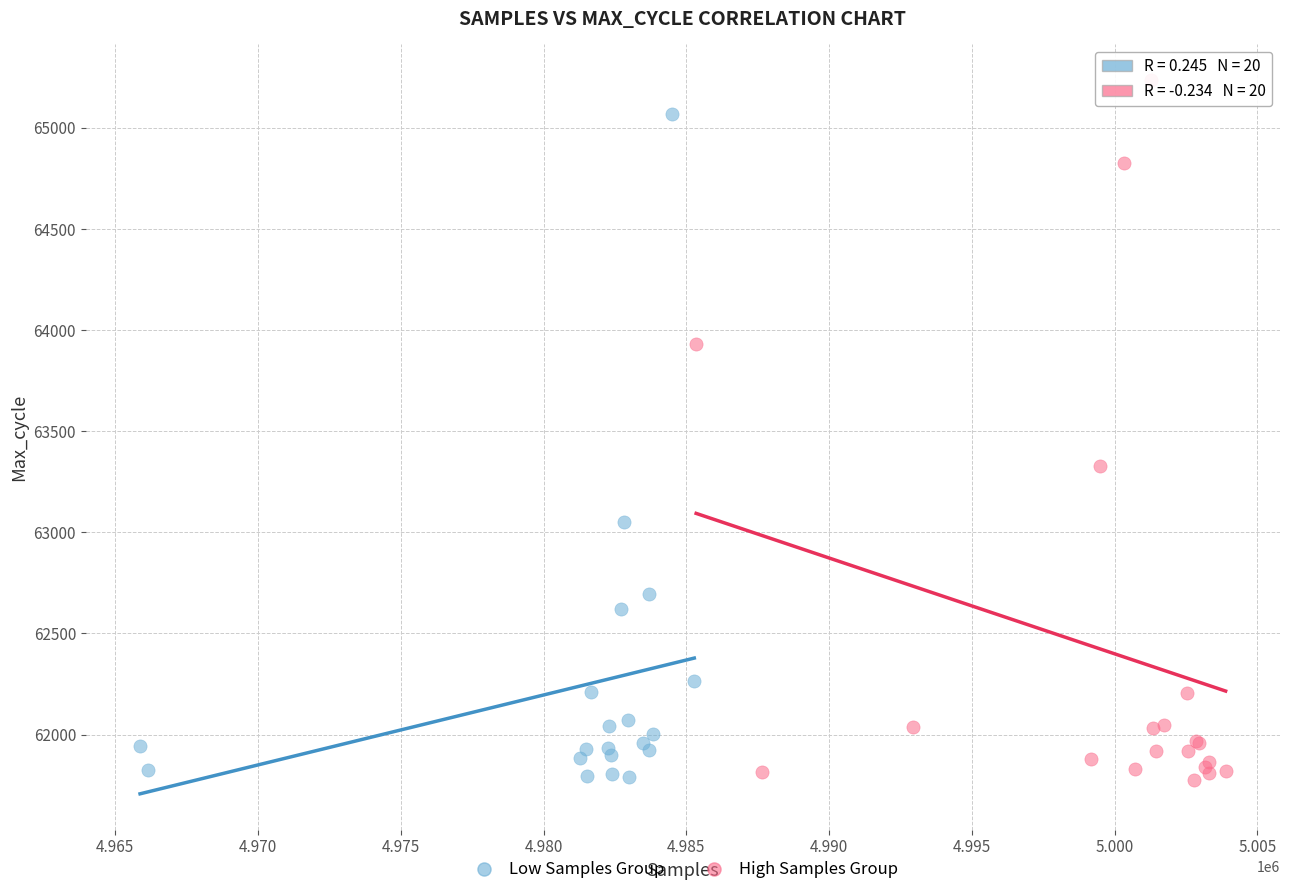

Which series has the largest Y range (max minus min)?

High Samples Group